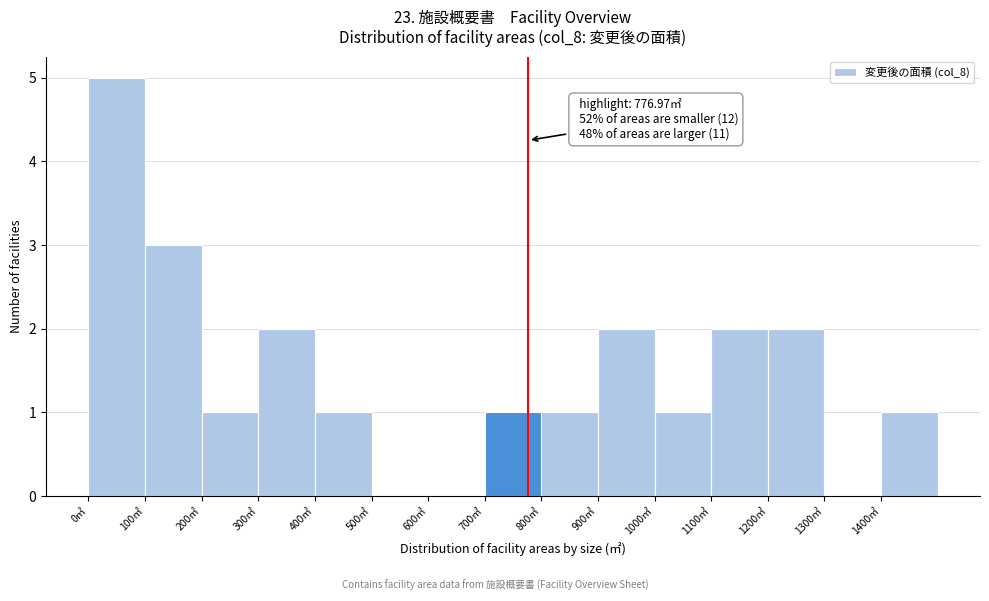

Which range on the x-axis has the tallest bar?

0 to 100